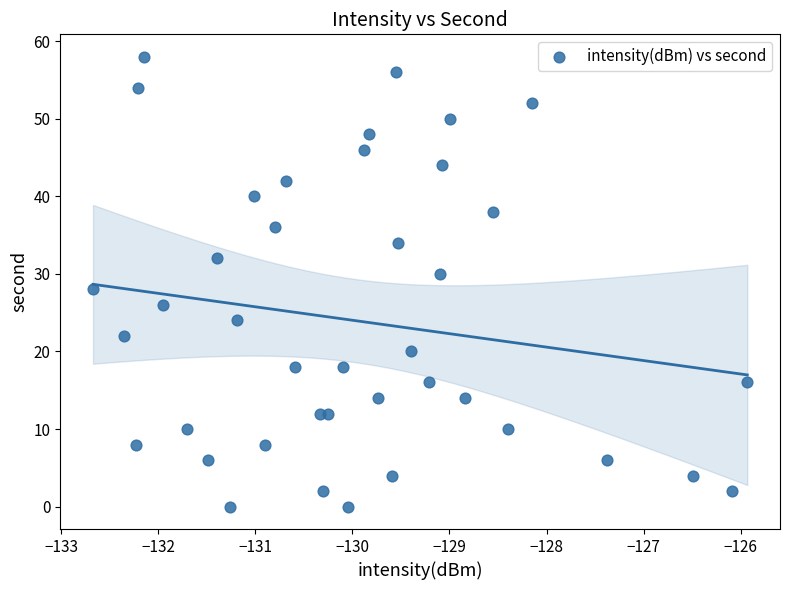

What is the range of Y values (max minus min)?

58